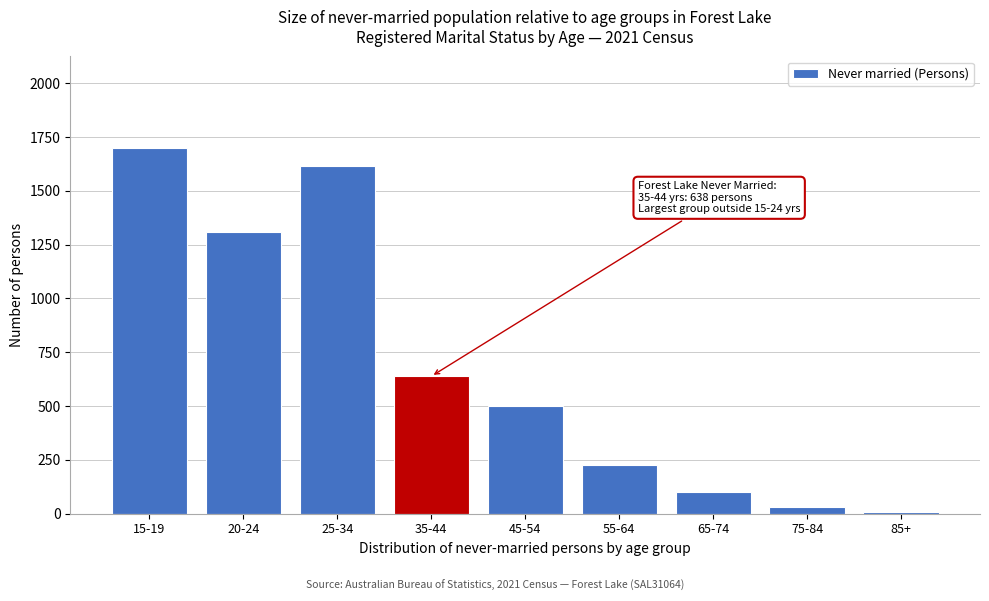

Reading right to left, list all the values displayed in this chart.

85+=6	75-84=31	65-74=102	55-64=226	45-54=501	35-44=638	25-34=1615	20-24=1310	15-19=1700